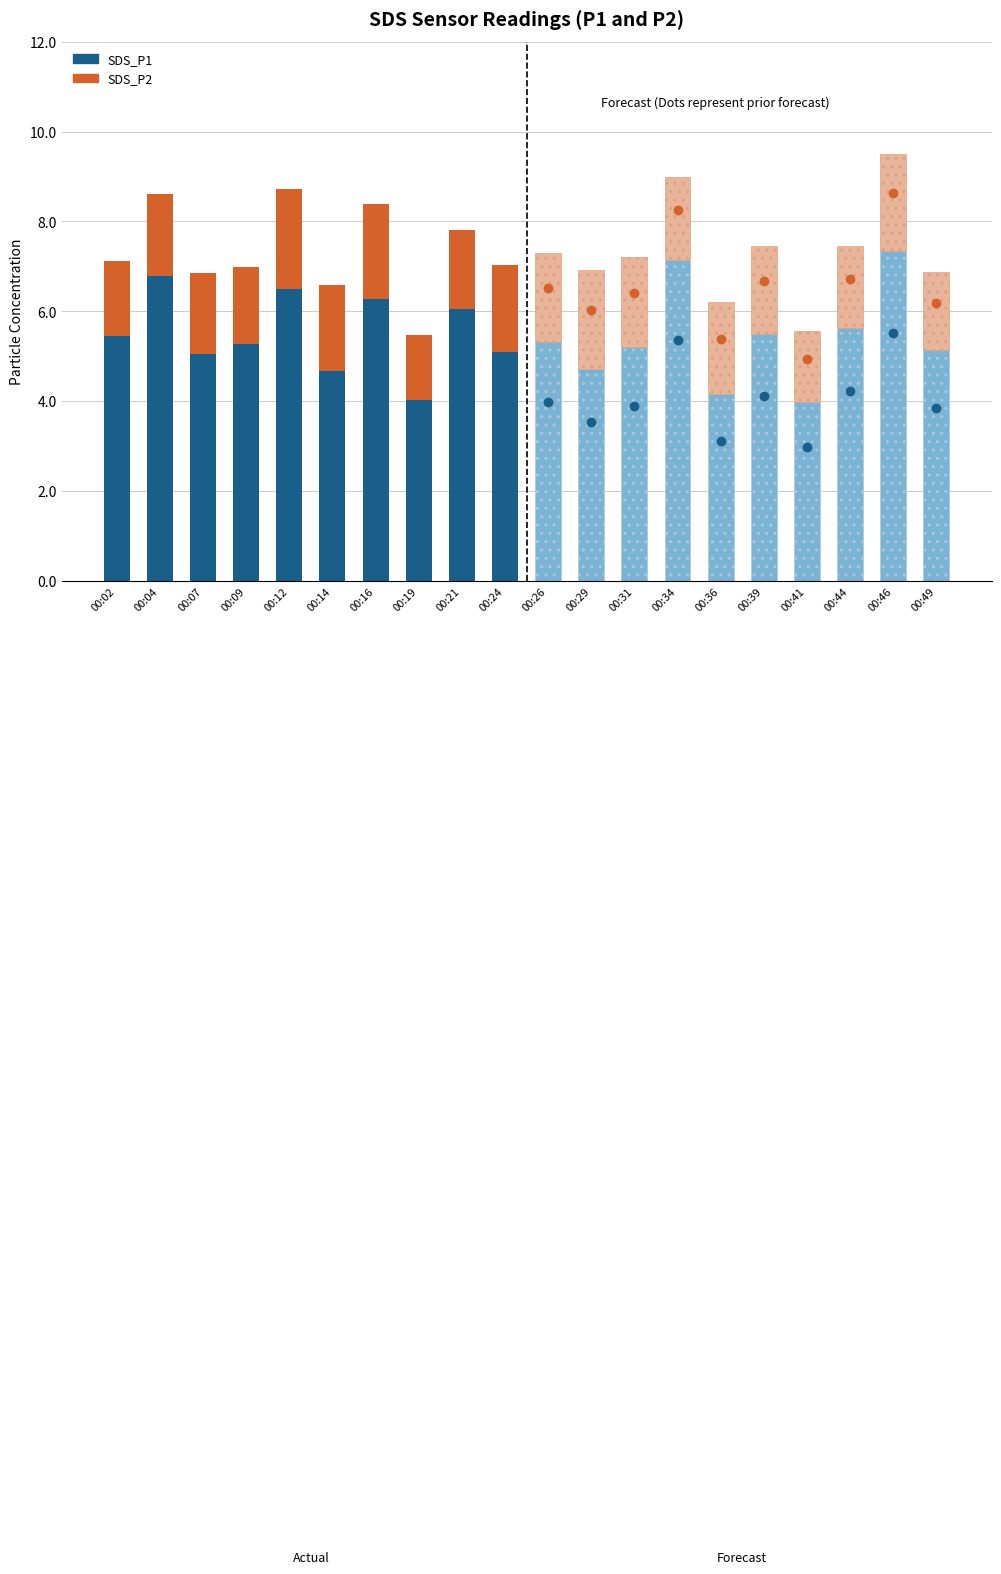

Is it true that SDS_P2 equals 0.5 at 00:14?

False